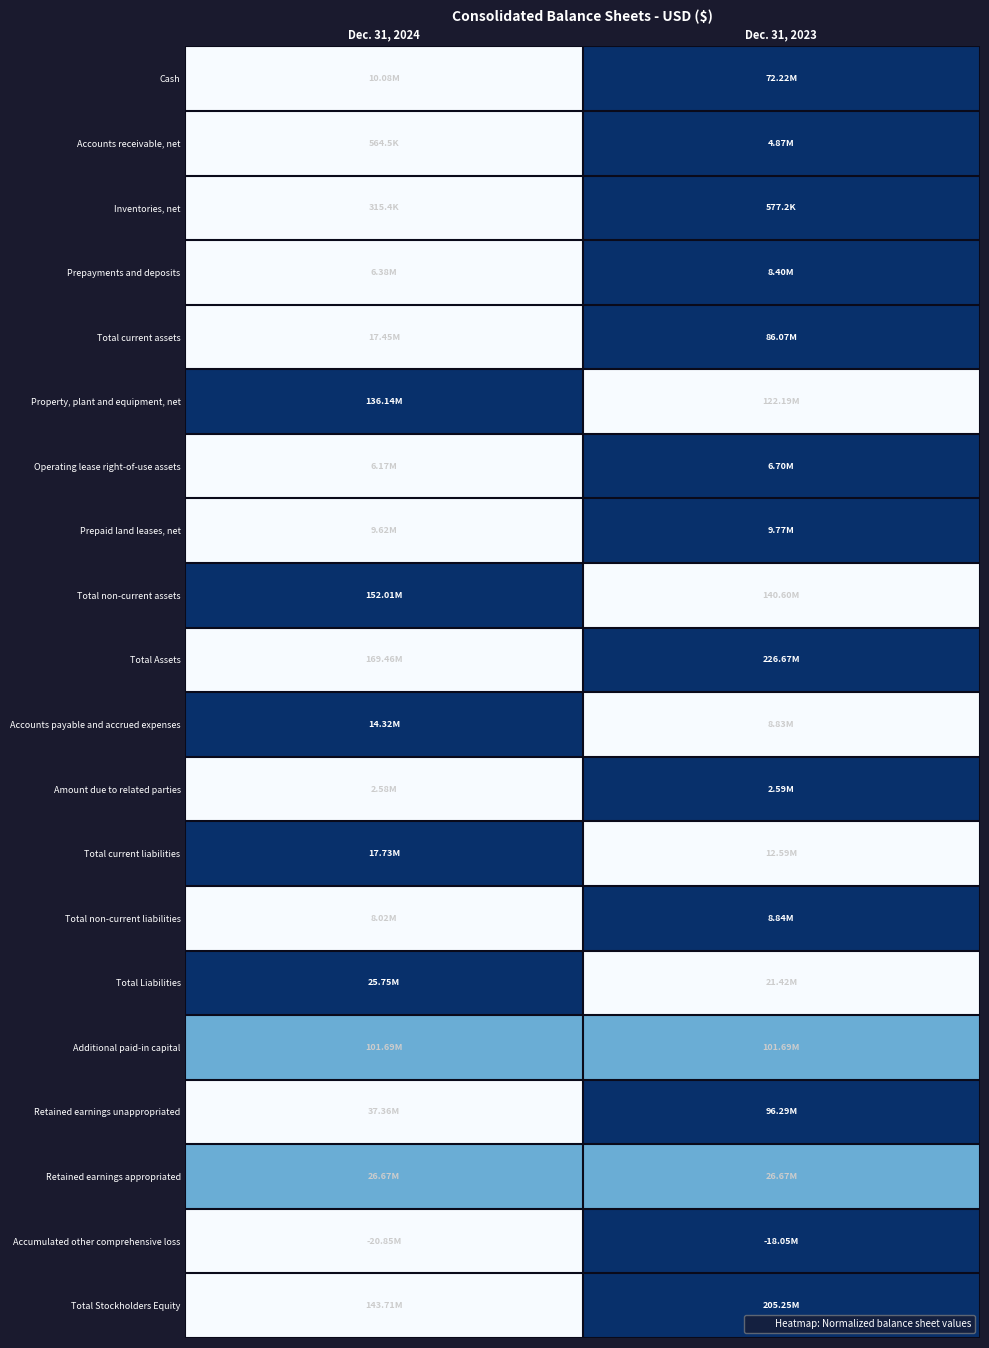

Between Dec. 31, 2024 and Dec. 31, 2023, which is larger?

Dec. 31, 2023